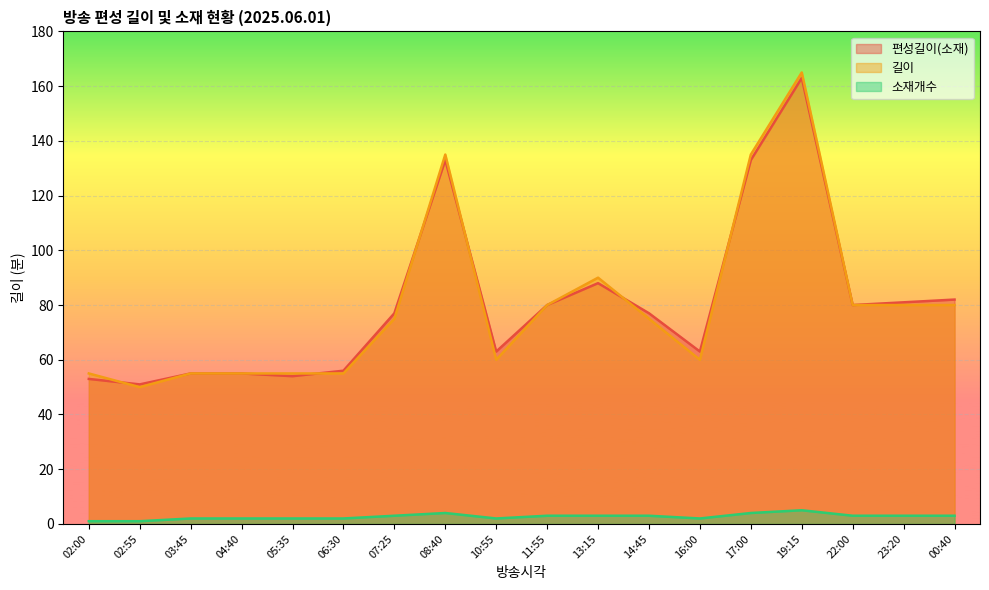

Which category has the highest value across all series?

19:15